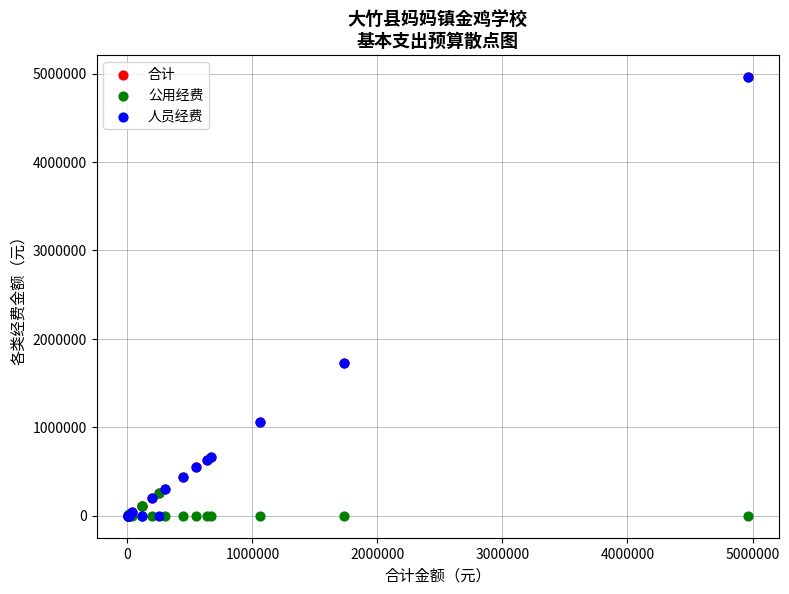

What are all the series names shown in the legend?

合计, 公用经费, 人员经费